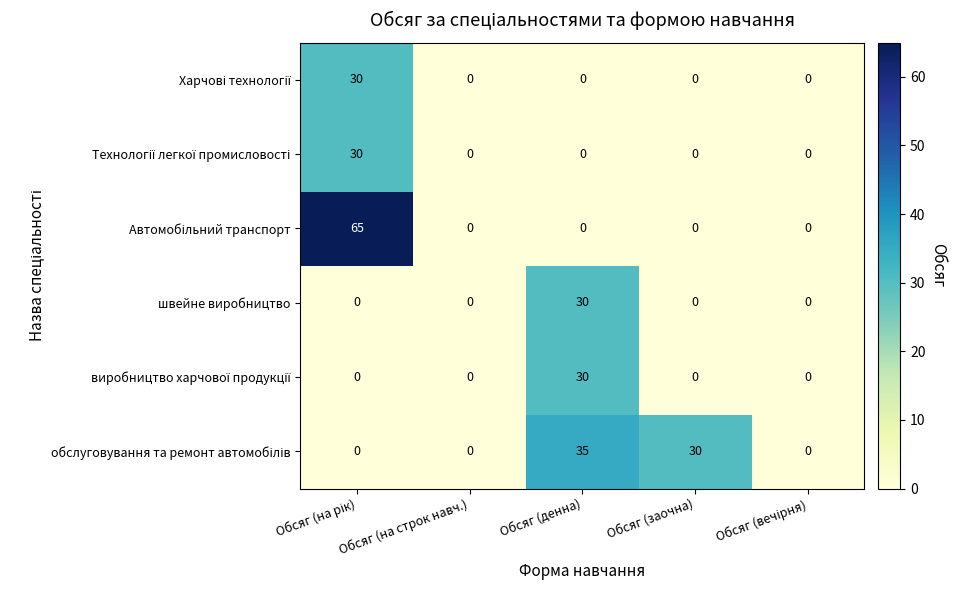

What is the total value across all series at Обсяг (денна)?

95